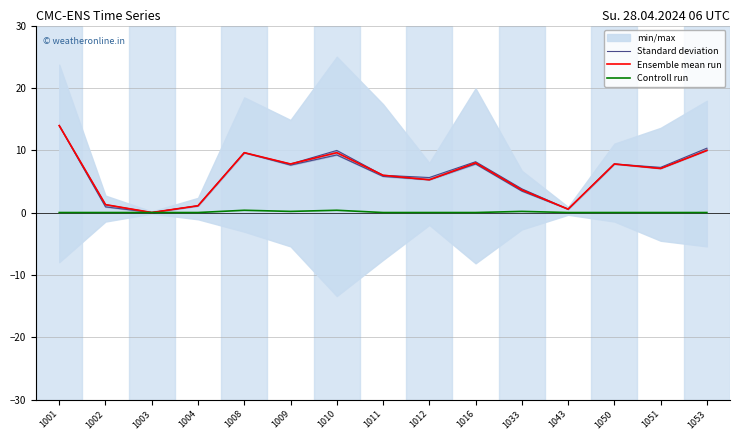

What is the value of the Standard deviation point at the 15th from the left?

10.3